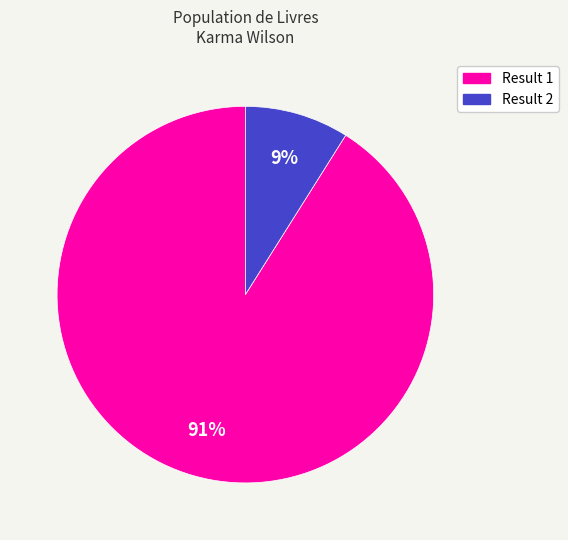

Is there a majority slice in this chart?

Yes